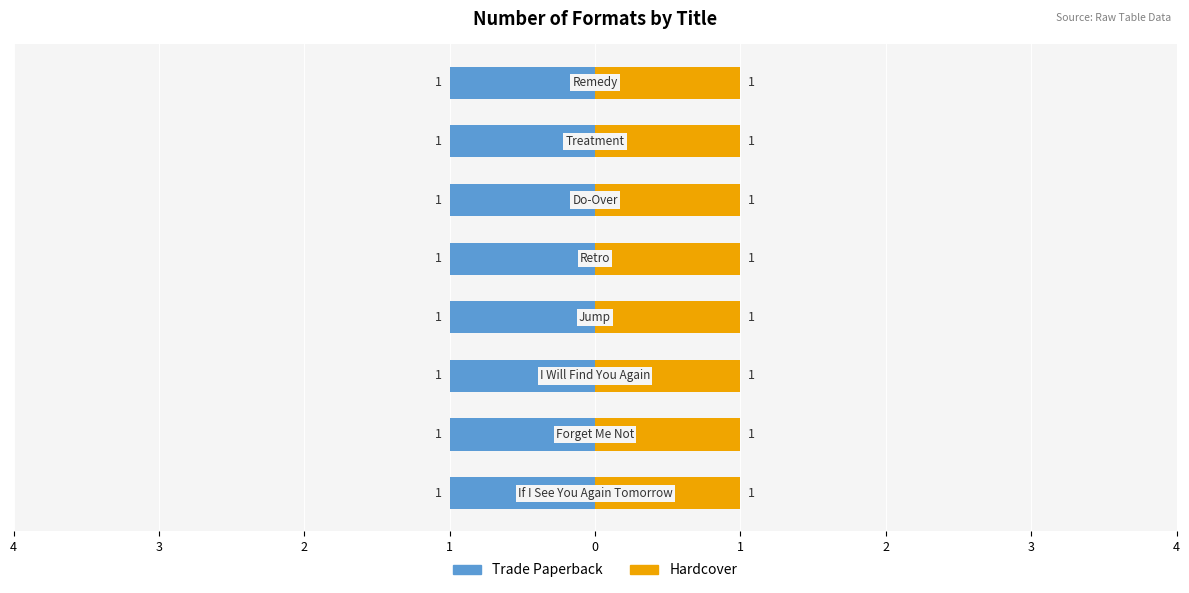

Rank the series by their maximum value, from lowest to highest.

Trade Paperback, Hardcover